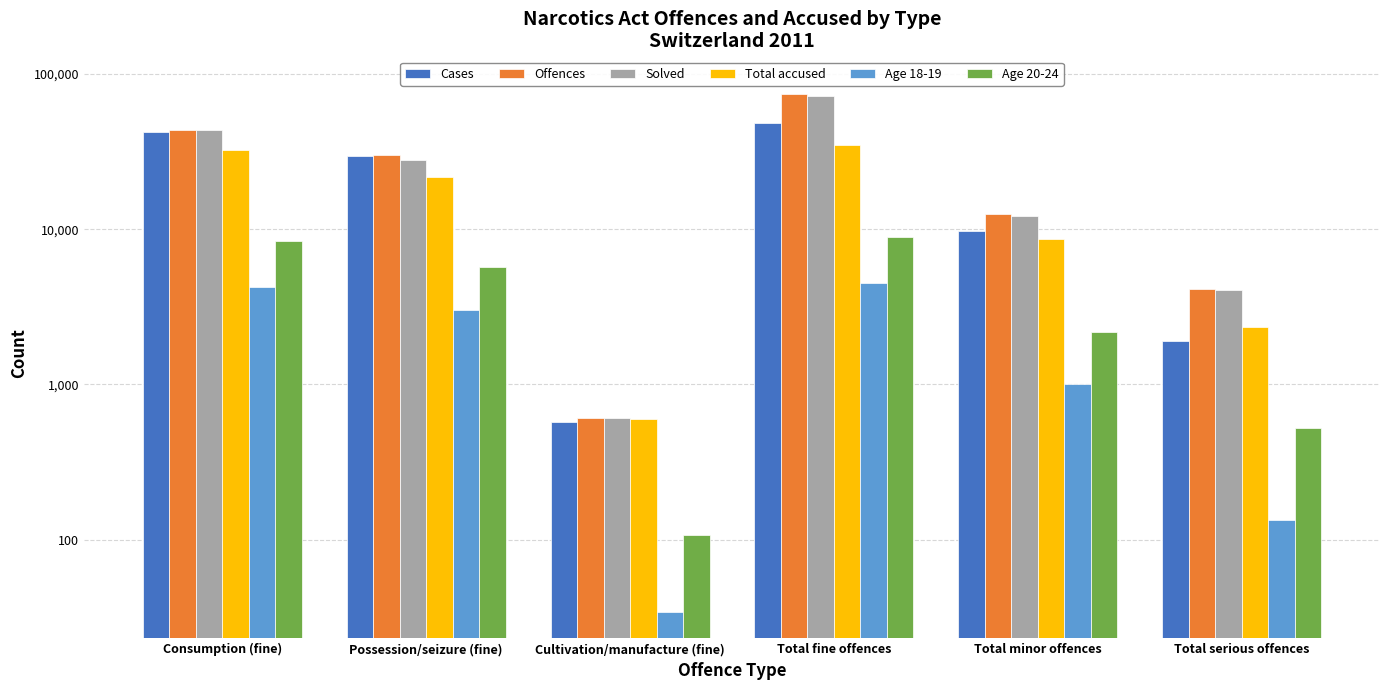

Which series has the largest total across all categories?

Offences